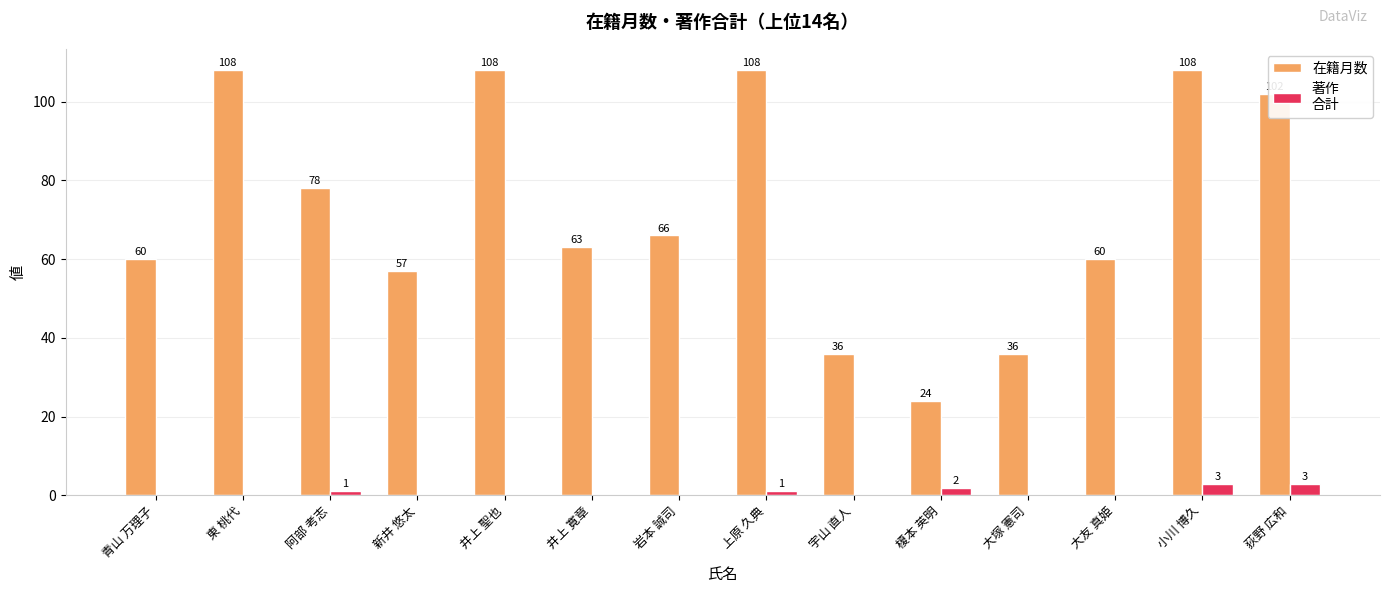

Count the number of categories in the chart.

14